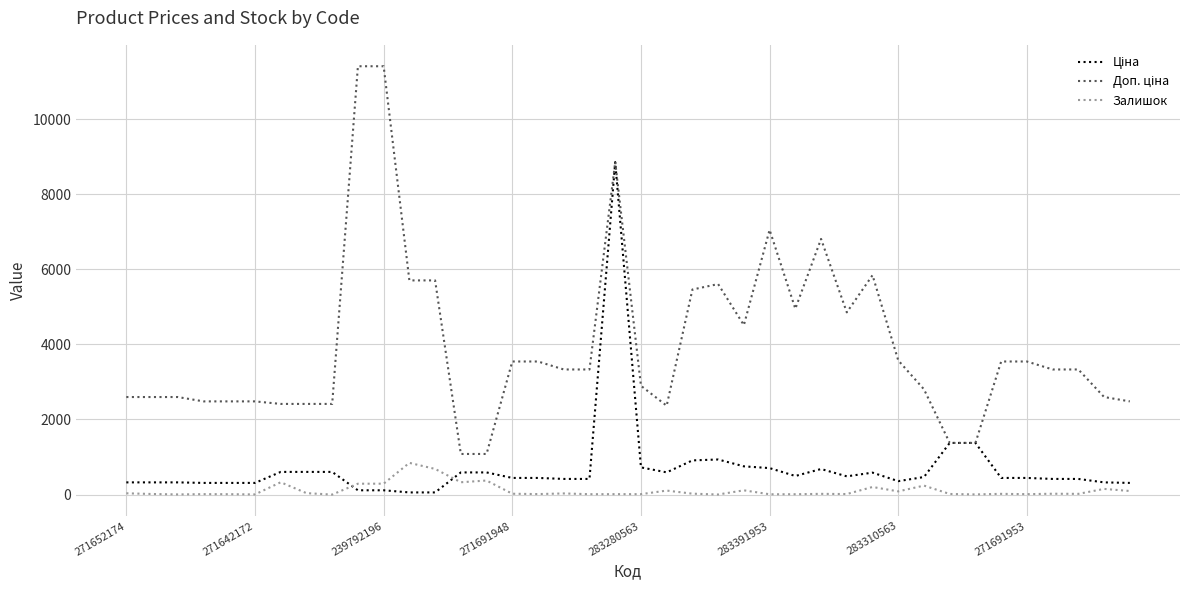

What is the maximum value shown in the chart?

11410.0